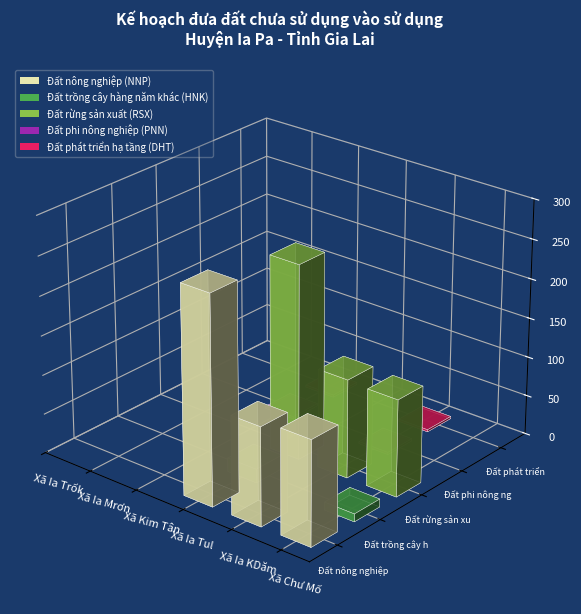

What are all the series names shown in the legend?

Đất nông nghiệp (NNP), Đất trồng cây hàng năm khác (HNK), Đất rừng sản xuất (RSX), Đất phi nông nghiệp (PNN), Đất phát triển hạ tầng (DHT)